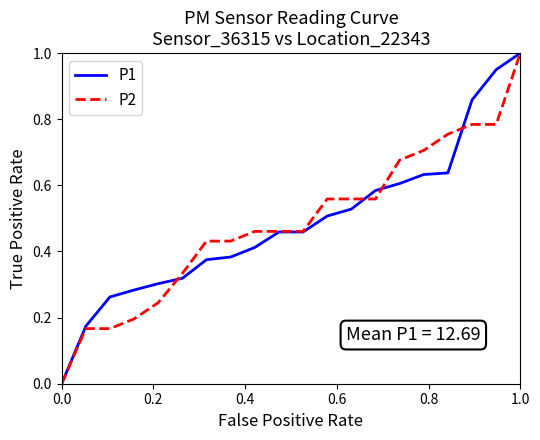

True or false: P1 and P2 intersect in this chart.

True